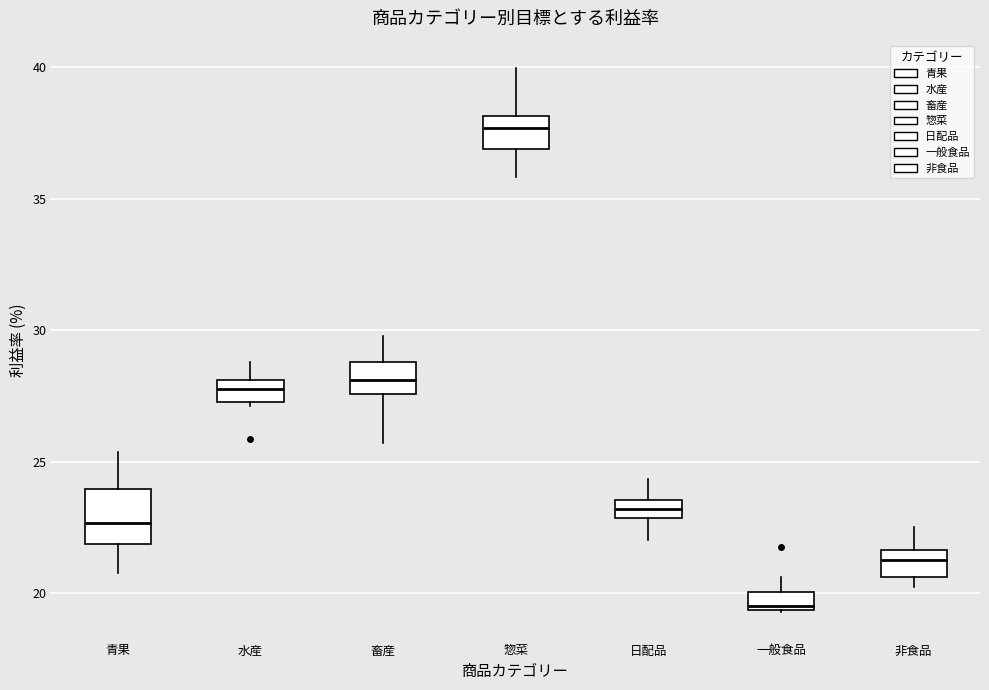

Comparing the boxes themselves (not the whiskers), which one is the tallest?

青果